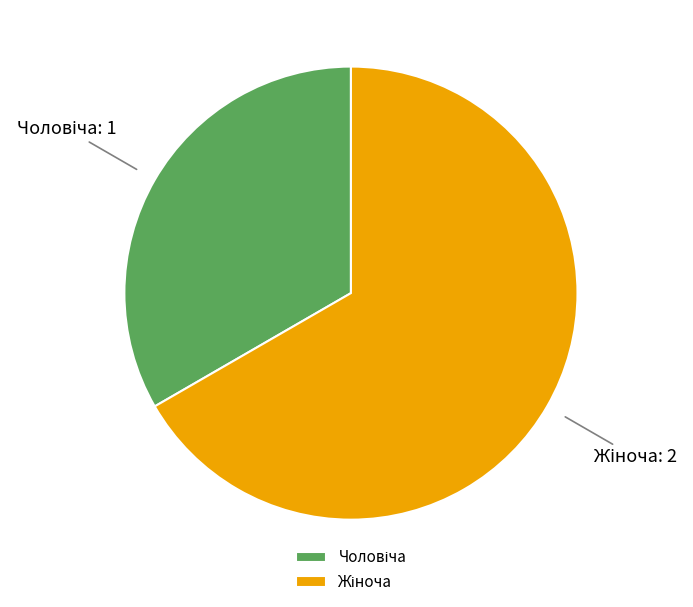

Is there any slice that represents more than half of the pie?

Yes